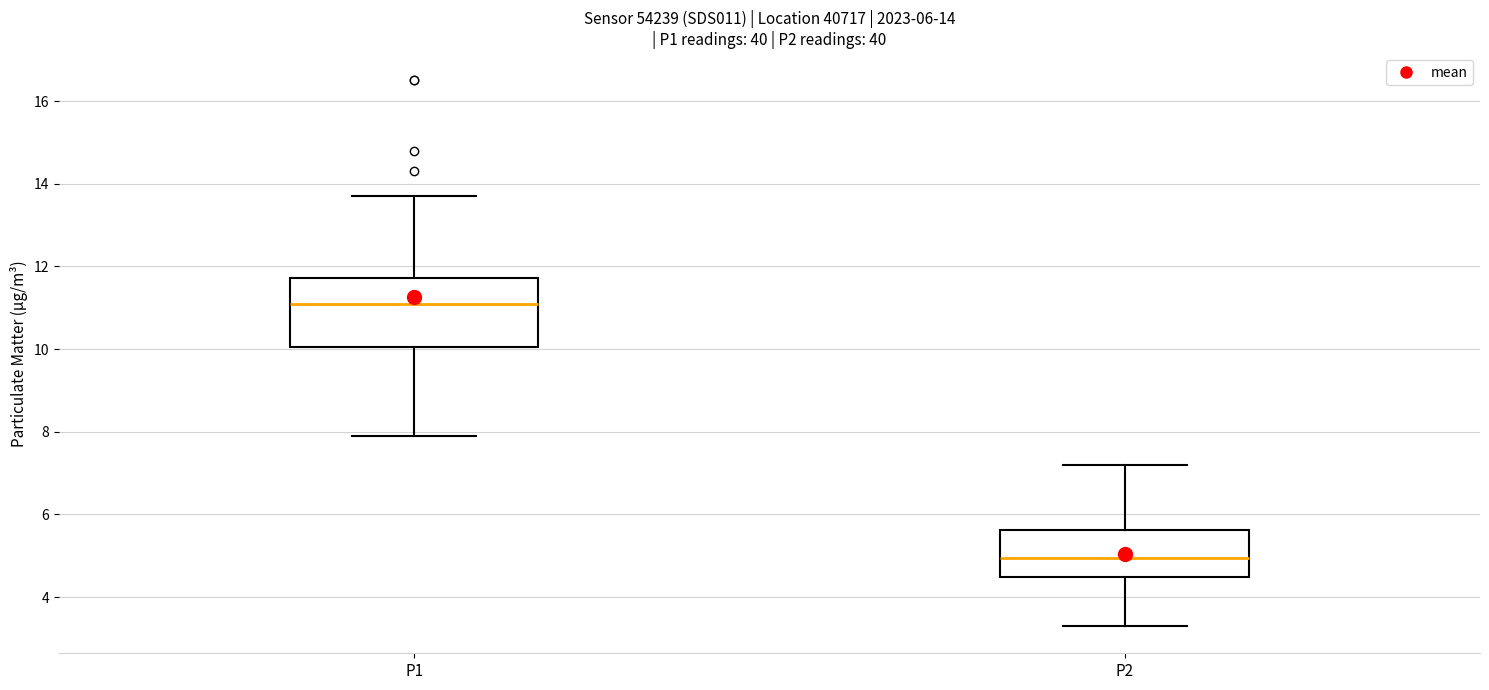

Which box is the tallest, from its lower edge to its upper edge?

P1